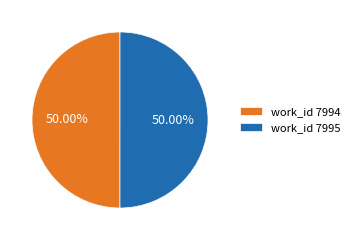

True or false: work_id 7995 accounts for 50% of the total.

True